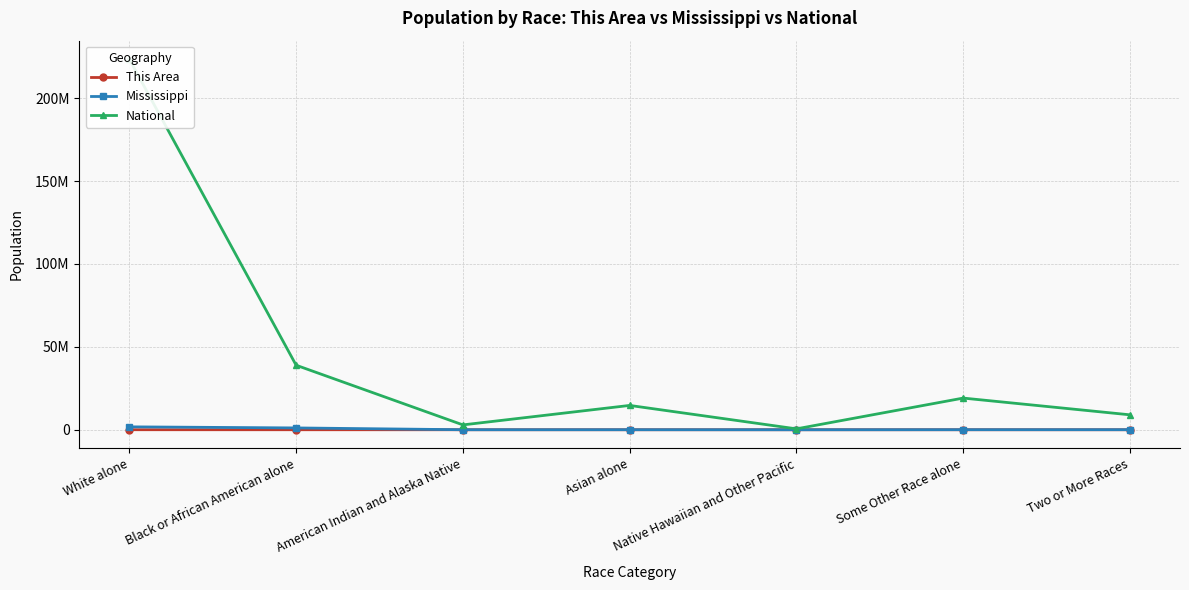

Reading left to right, what are all the values shown in this chart?

This Area: White alone=16275	Black or African American alone=4609	American Indian and Alaska Native=89	Asian alone=360	Native Hawaiian and Other Pacific=17	Some Other Race alone=918	Two or More Races=441
Mississippi: White alone=1754684	Black or African American alone=1098385	American Indian and Alaska Native=15030	Asian alone=25742	Native Hawaiian and Other Pacific=1187	Some Other Race alone=38162	Two or More Races=34107
National: White alone=223553265	Black or African American alone=38929319	American Indian and Alaska Native=2932248	Asian alone=14674252	Native Hawaiian and Other Pacific=540013	Some Other Race alone=19107368	Two or More Races=9009073